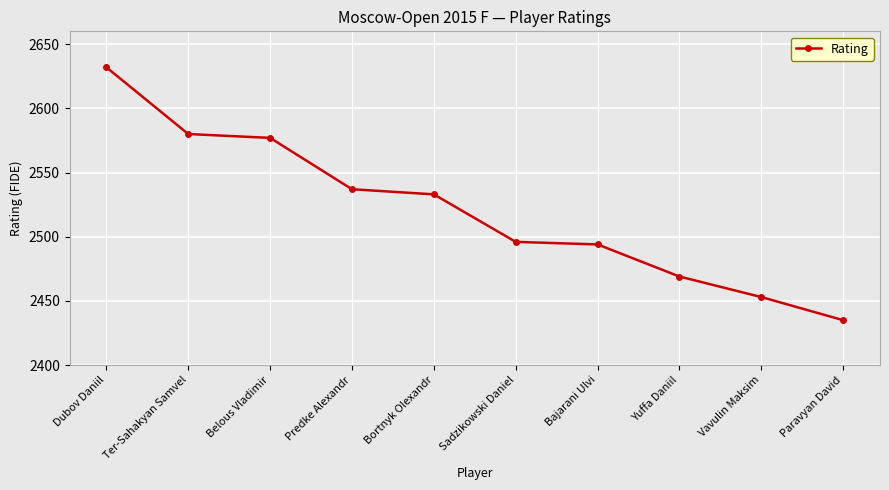

How many distinct data groups are displayed?

1